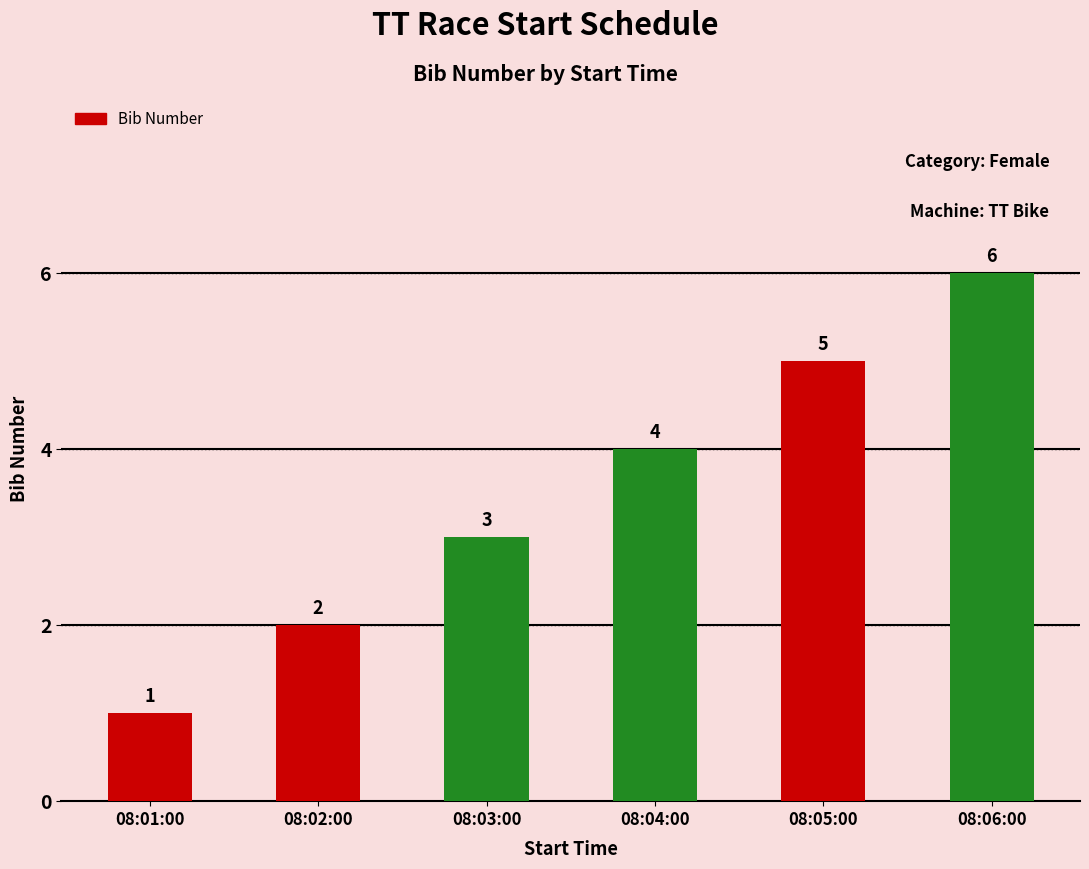

What is the label of the 2nd bar from the right?

08:05:00